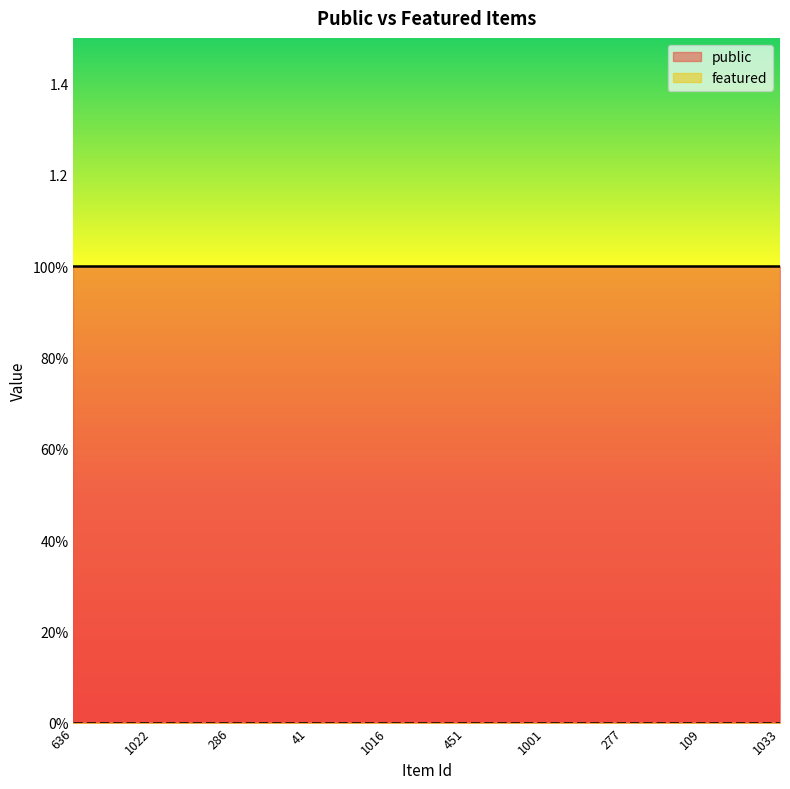

Which has a higher value, 1016 or 1001?

1016